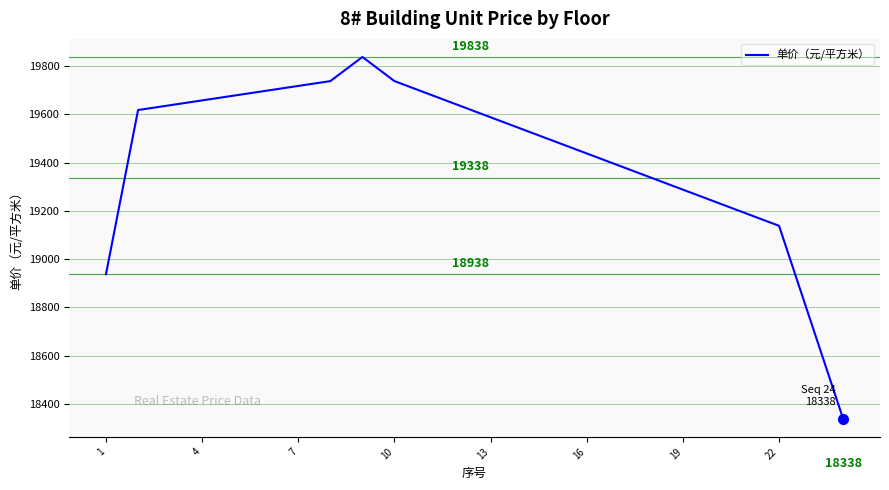

Reading left to right, list all the values displayed in this chart.

18938	19618	19638	19658	19678	19698	19718	19738	19838	19738	19688	19638	19588	19538	19488	19438	19388	19338	19288	19238	19188	19138	18738	18338